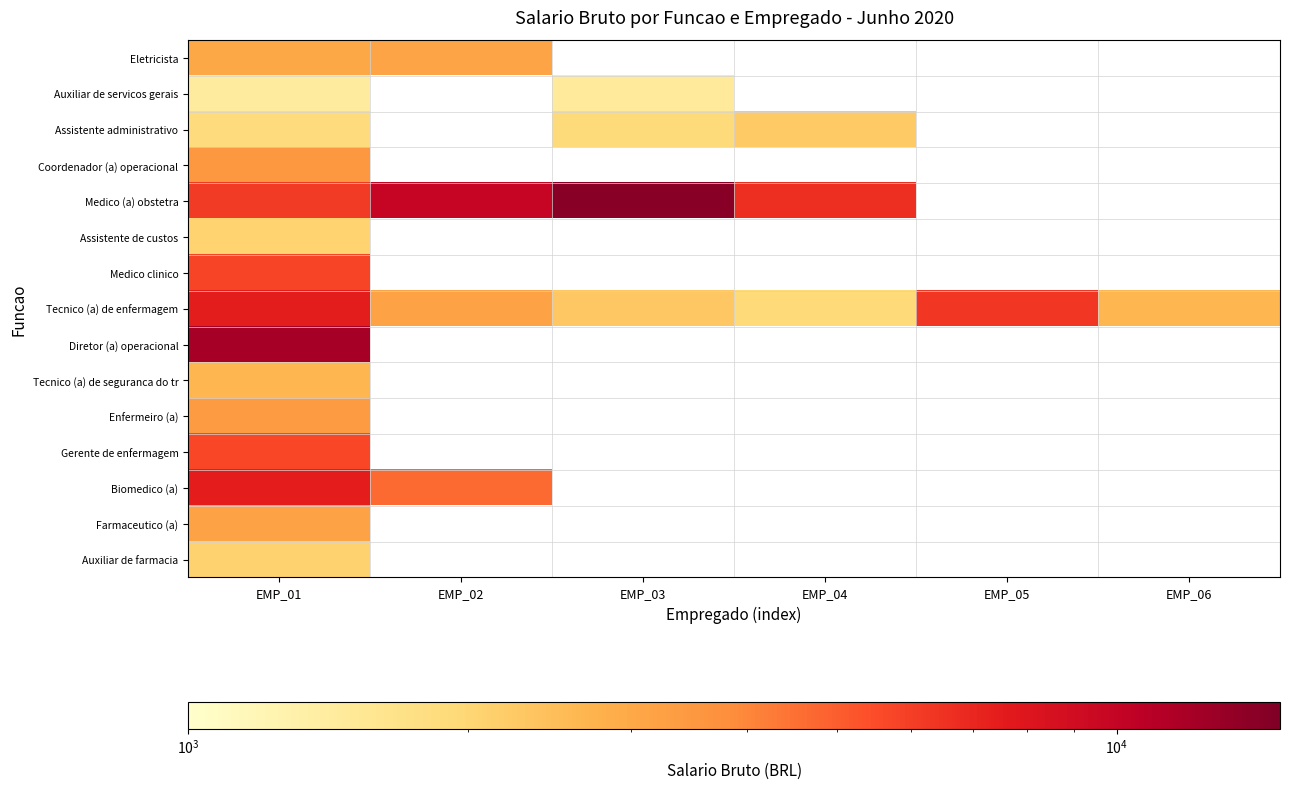

Which series has the widest spread of values?

Medico (a) obstetra